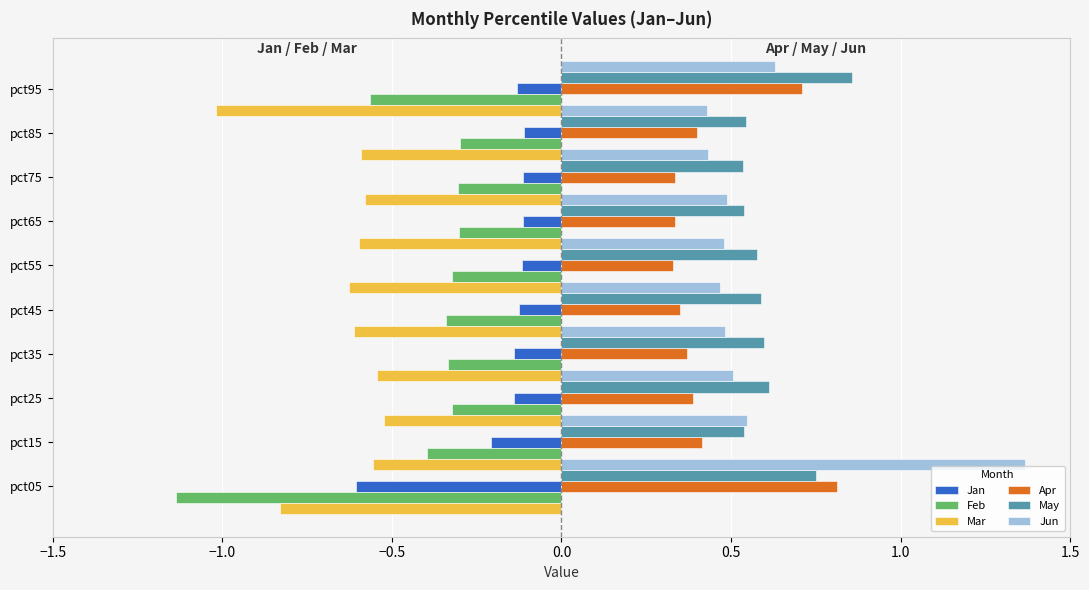

Are the bars horizontal?

Yes